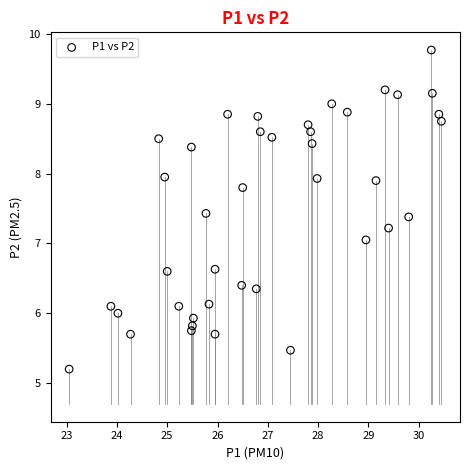

What is the range of Y values (max minus min)?

4.6